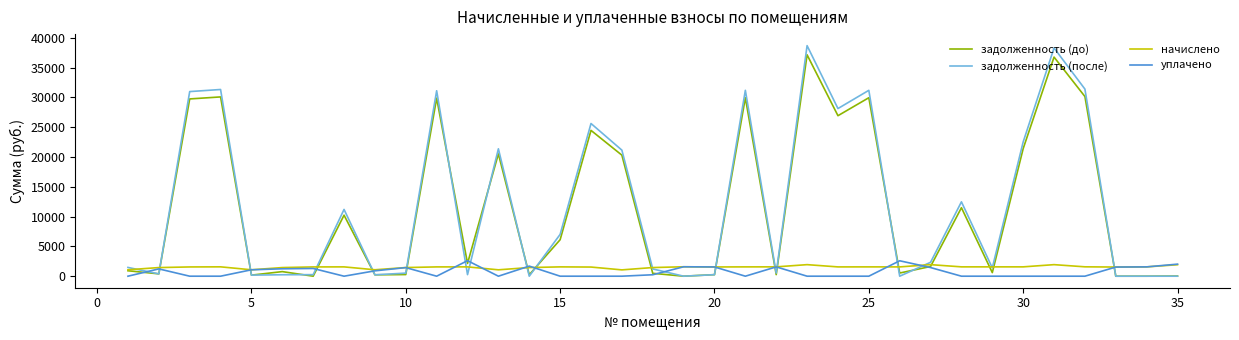

Which series has the largest range (max minus min)?

задолженность (после)